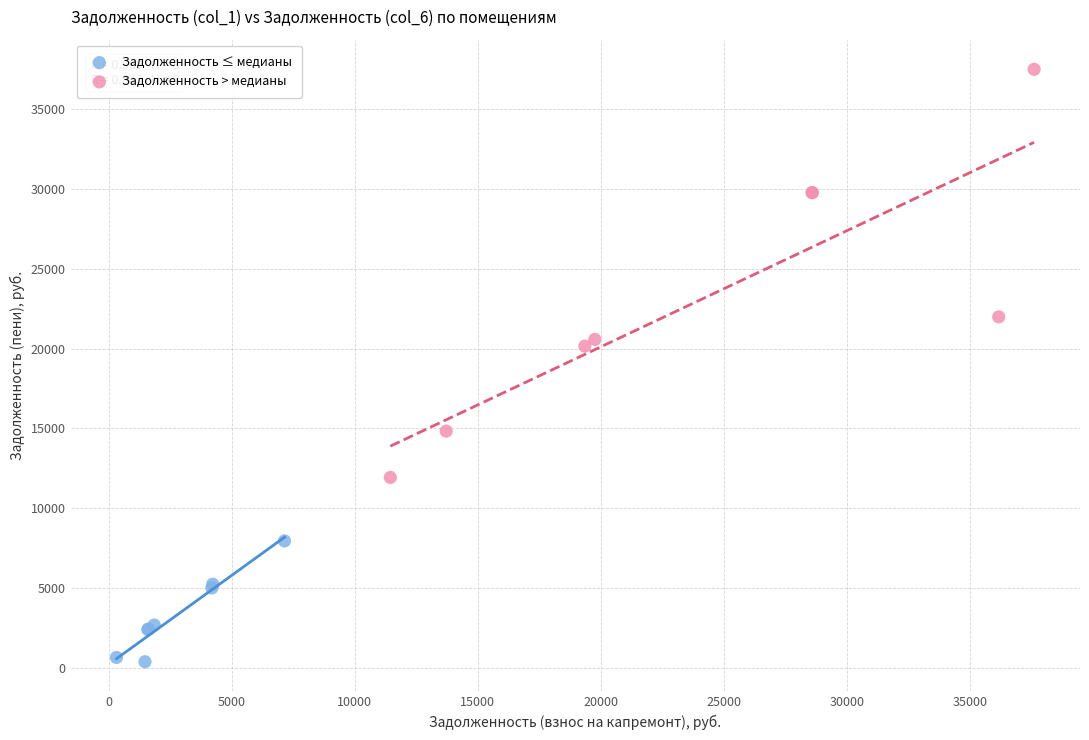

Which series contains the highest Y value?

Задолженность > медианы